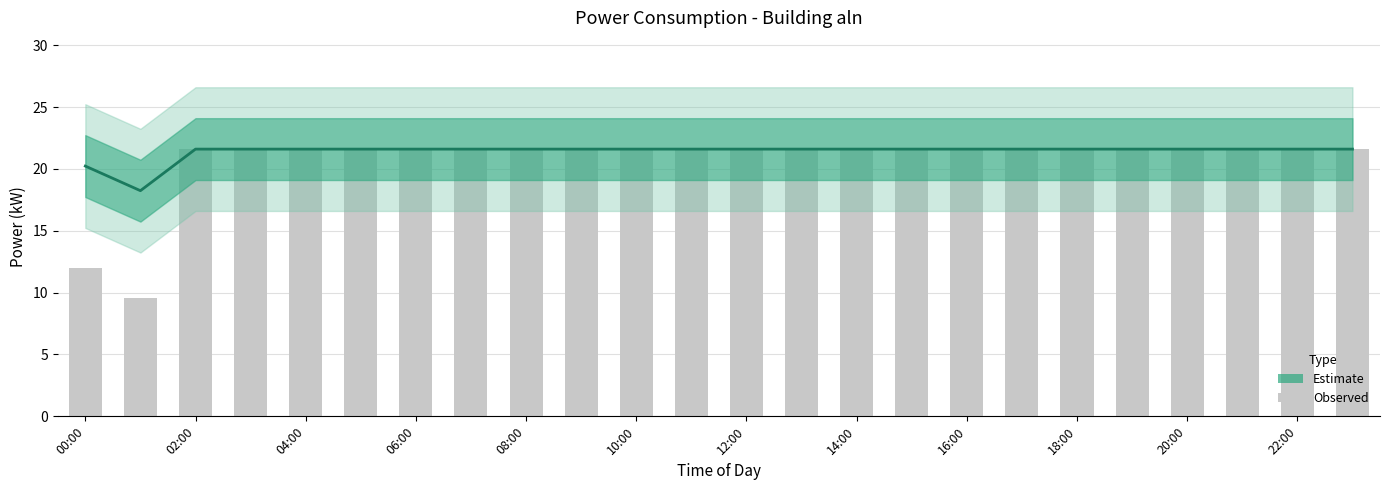

What position from the left is 22:00?

23